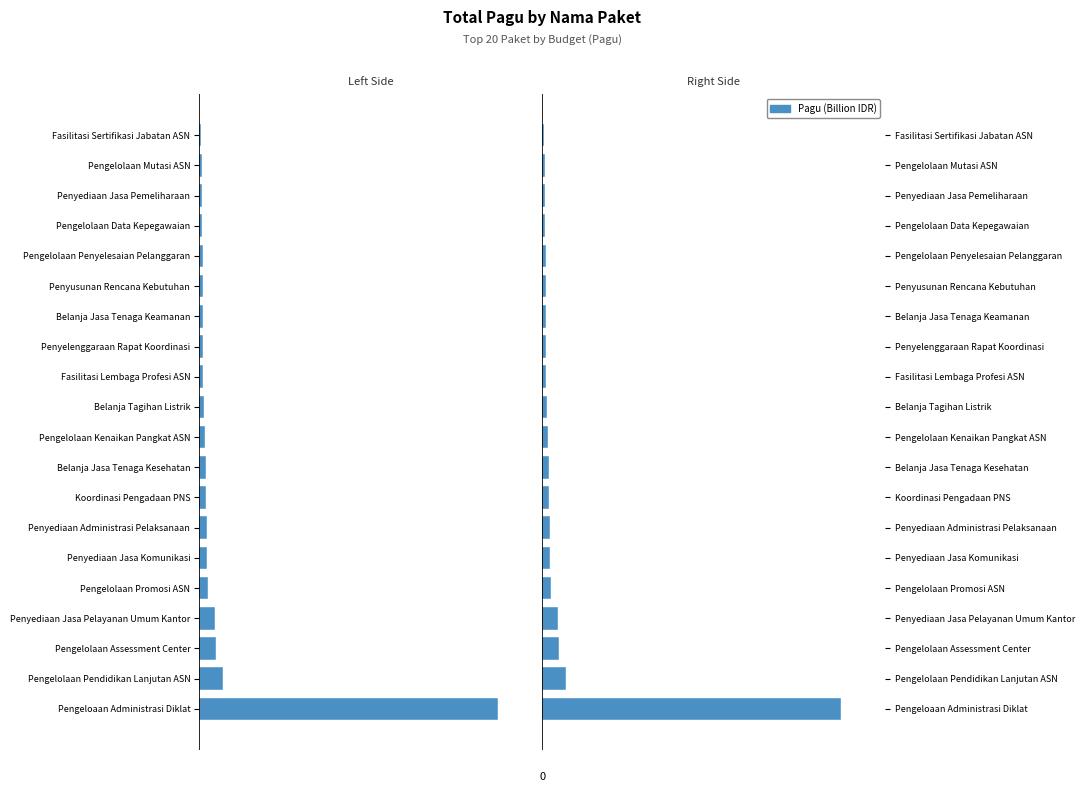

The value of Pagu (Billion IDR) at Penyediaan Administrasi Pelaksanaan is 0.5. True or false?

False